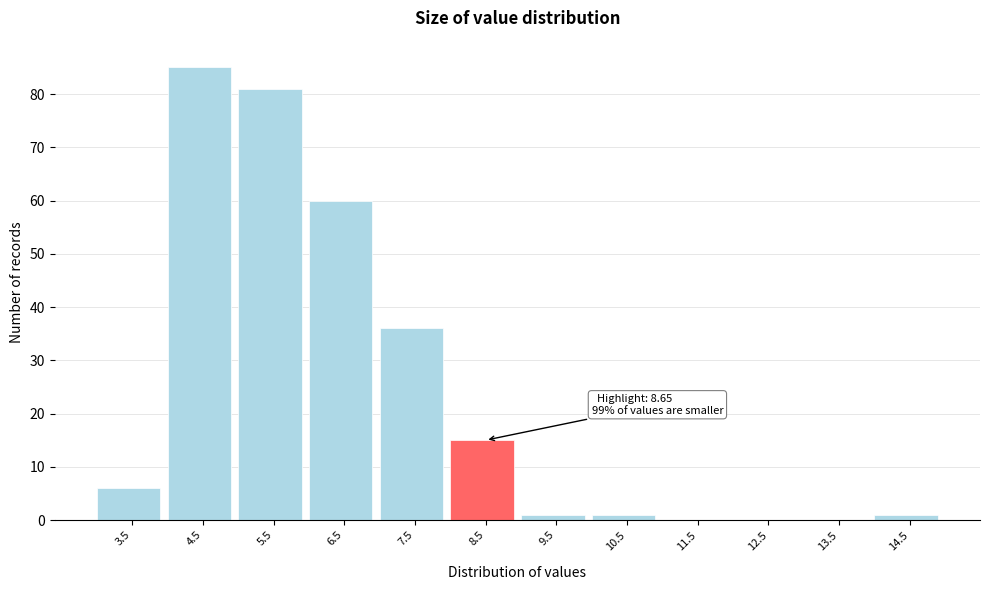

Which range on the x-axis has the tallest bar?

4 to 5